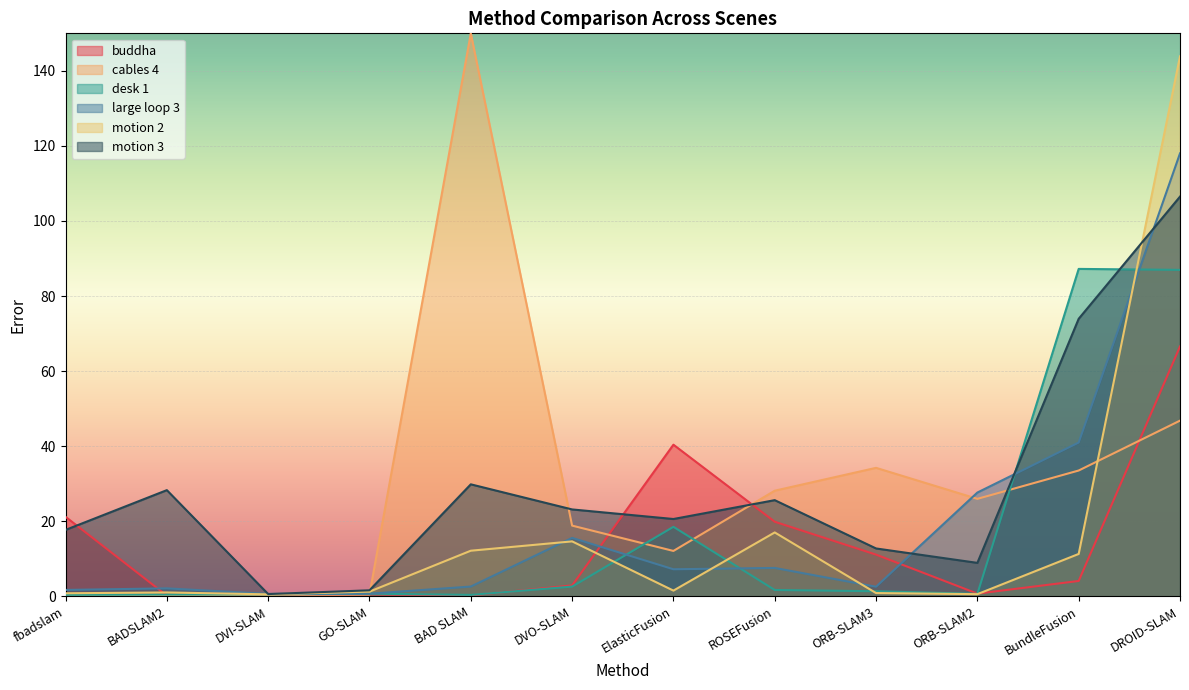

List the series in order of their peak value, lowest first.

buddha, desk 1, motion 3, large loop 3, motion 2, cables 4